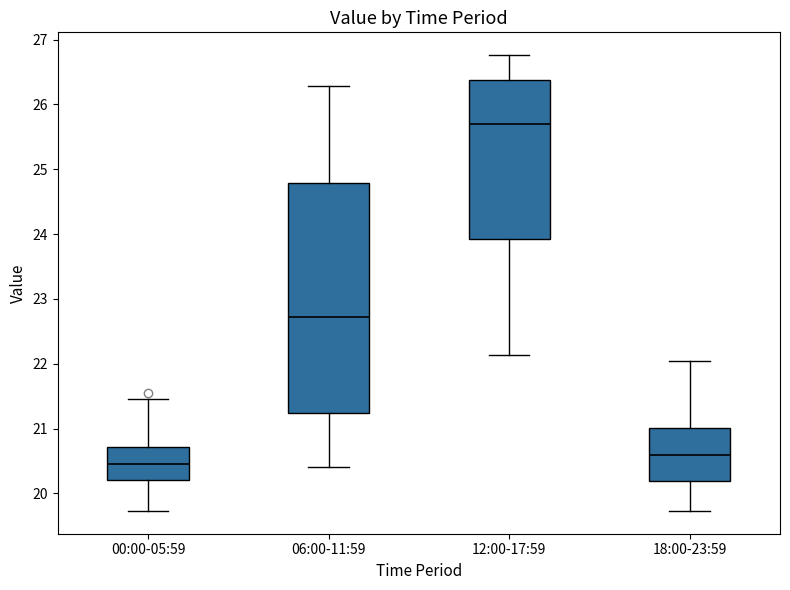

Where does the upper whisker of the box for 00:00-05:59 end on the y-axis? The values are not printed on the chart, so give them approximately, as read against the axis.

21.5